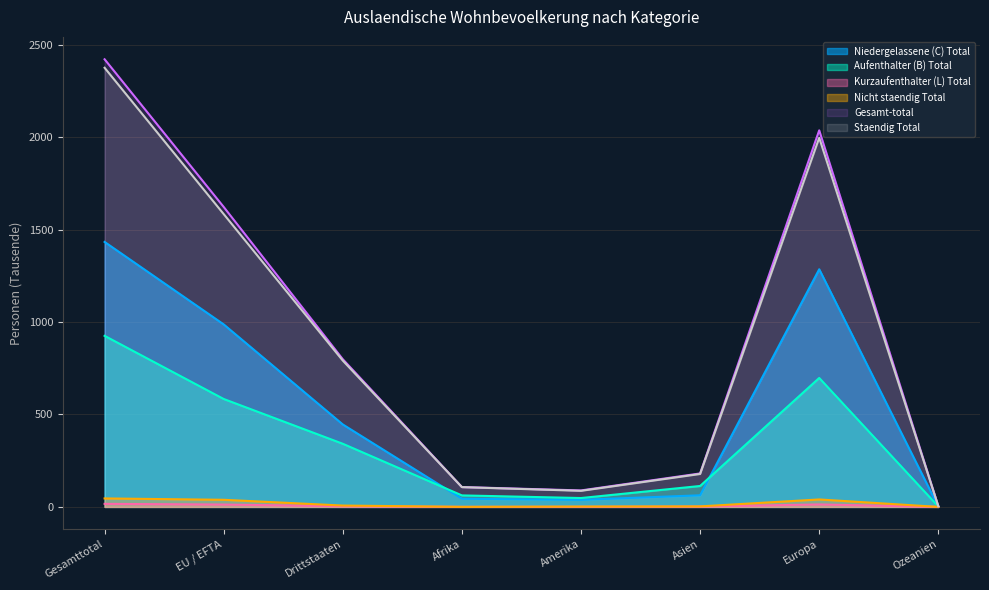

True or false: Gesamt-total and Kurzaufenthalter (L) Total intersect in this chart.

False